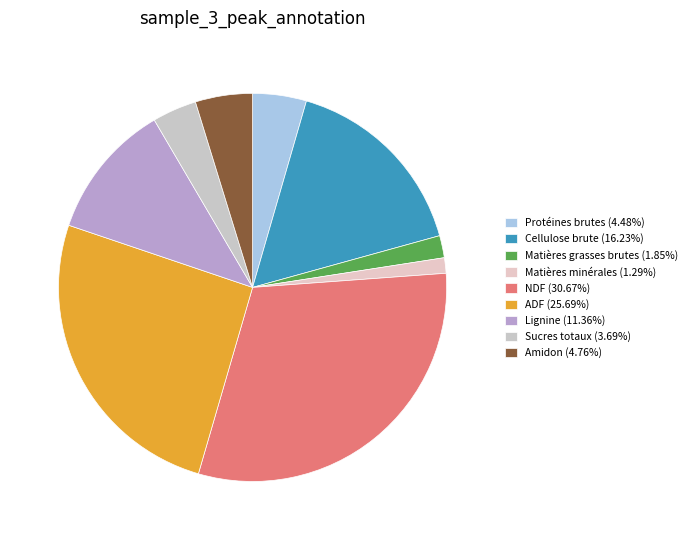

Do Matières grasses brutes and Cellulose brute together represent more than half of the pie?

No